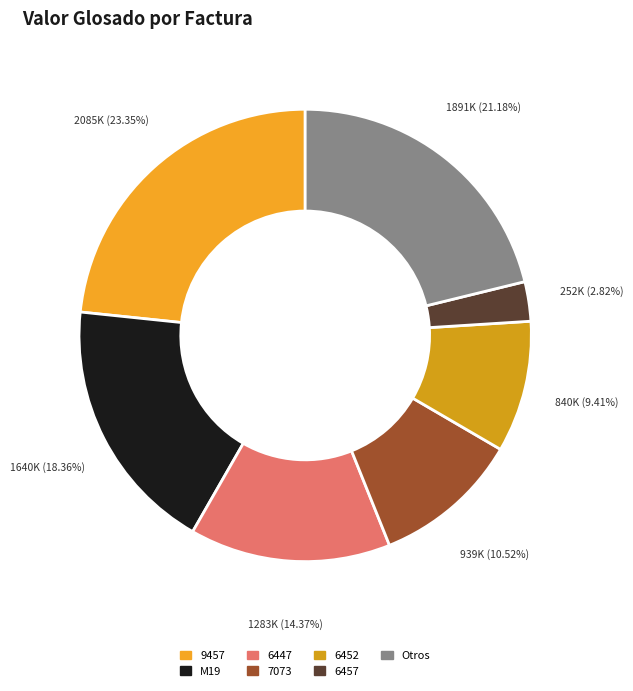

How many slices are in this pie chart?

7